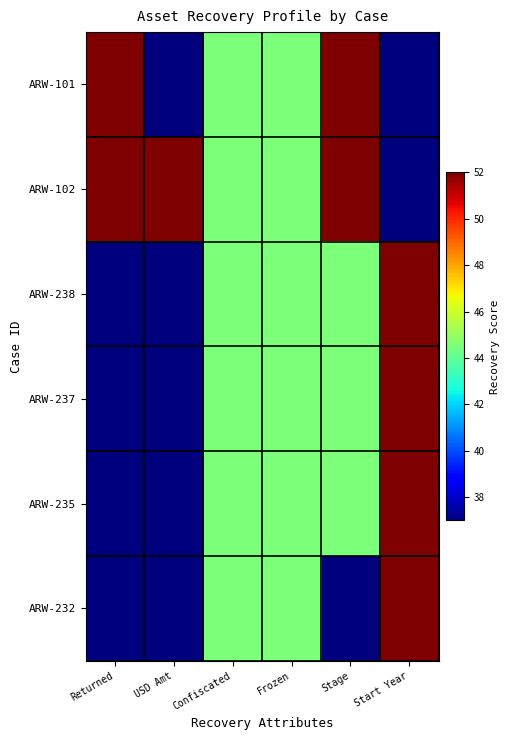

Reading right to left, extract all data points from this chart.

ARW-101: Start Year=37.0	Stage=52.0	Frozen=44.5	Confiscated=44.5	USD Amt=37.0	Returned=52.0
ARW-102: Start Year=37.0	Stage=52.0	Frozen=44.5	Confiscated=44.5	USD Amt=52.0	Returned=52.0
ARW-238: Start Year=52.0	Stage=44.5	Frozen=44.5	Confiscated=44.5	USD Amt=37.0	Returned=37.0
ARW-237: Start Year=52.0	Stage=44.5	Frozen=44.5	Confiscated=44.5	USD Amt=37.0	Returned=37.0
ARW-235: Start Year=52.0	Stage=44.5	Frozen=44.5	Confiscated=44.5	USD Amt=37.0	Returned=37.0
ARW-232: Start Year=52.0	Stage=37.0	Frozen=44.5	Confiscated=44.5	USD Amt=37.0	Returned=37.0